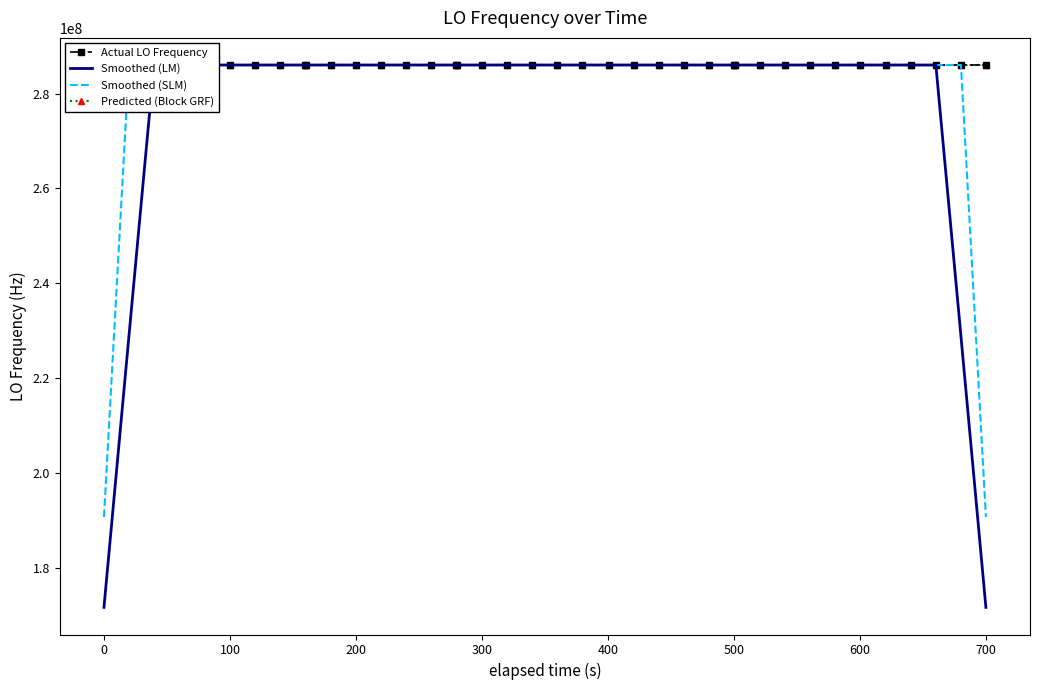

Which series ends up on top after the final intersection of Actual LO Frequency and Smoothed (SLM)?

Actual LO Frequency